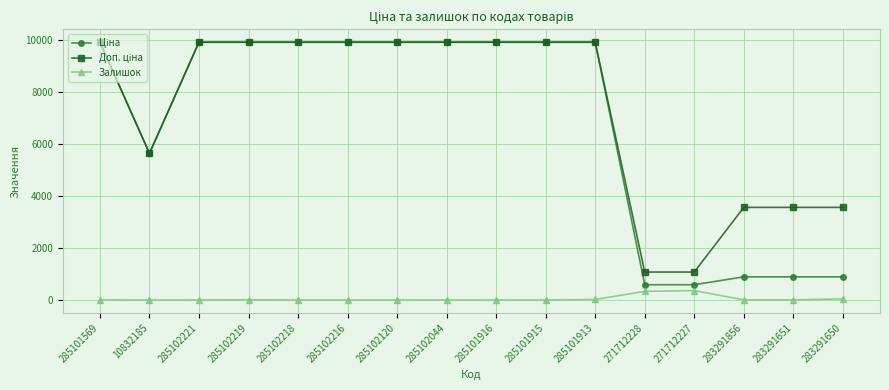

What is the sum of all Залишок values?

775.0